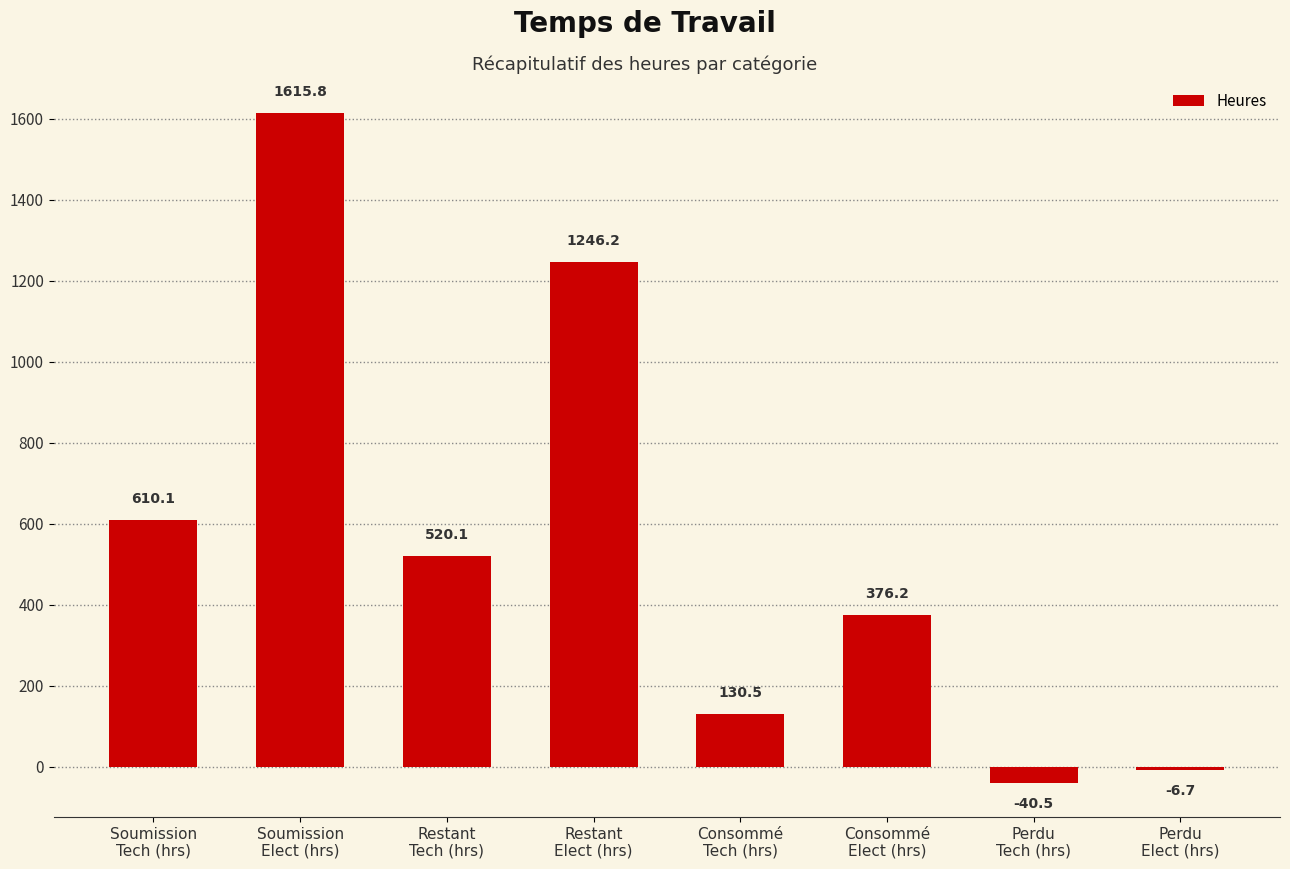

What is the value of the 2nd bar from the left?

1615.8